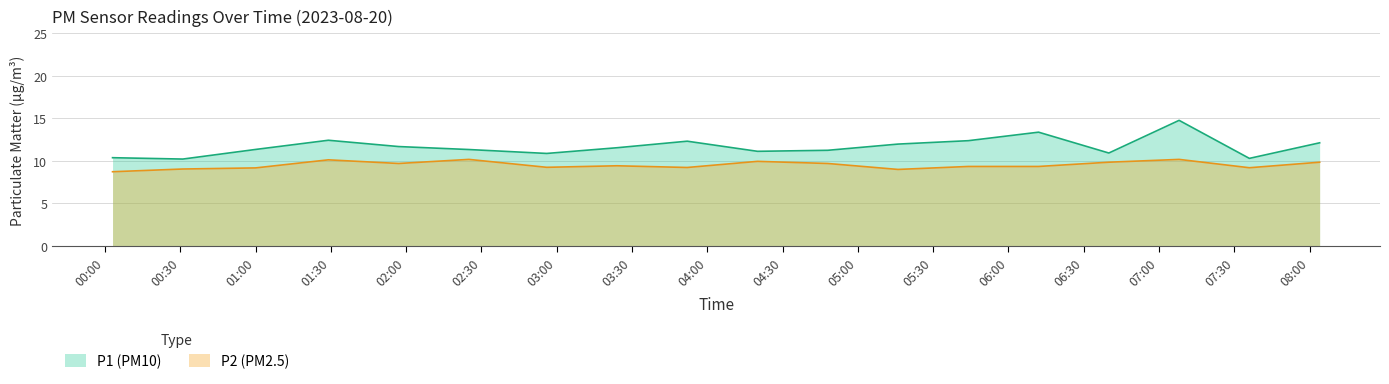

Rank the series by their average value, from highest to lowest.

P1 (PM10), P2 (PM2.5)